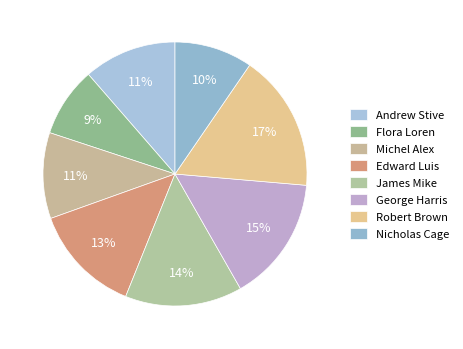

Count the number of slices in the pie.

8